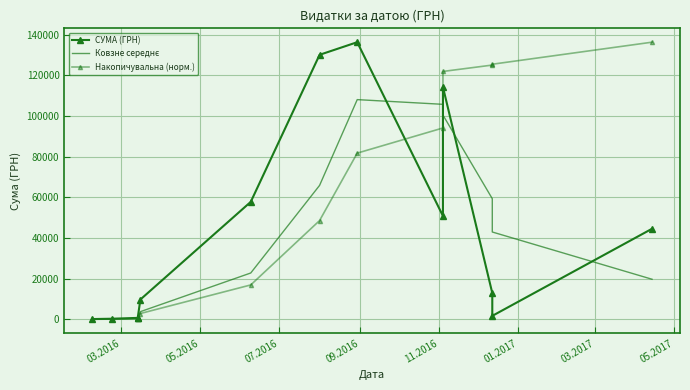

True or false: Накопичувальна (норм.) and СУМА (ГРН) cross at least once.

True